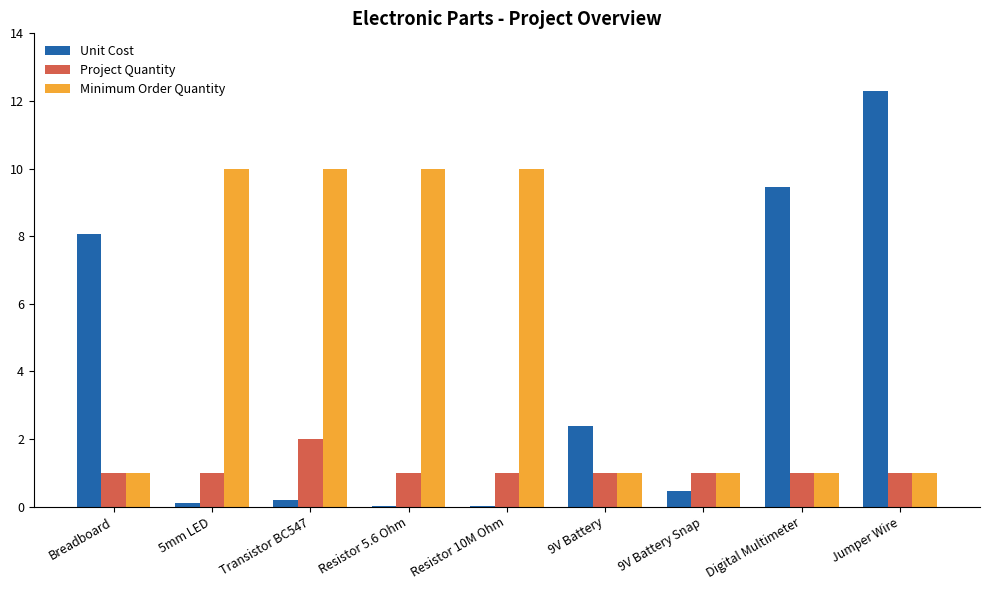

Which label corresponds to the largest value in the chart?

Jumper Wire